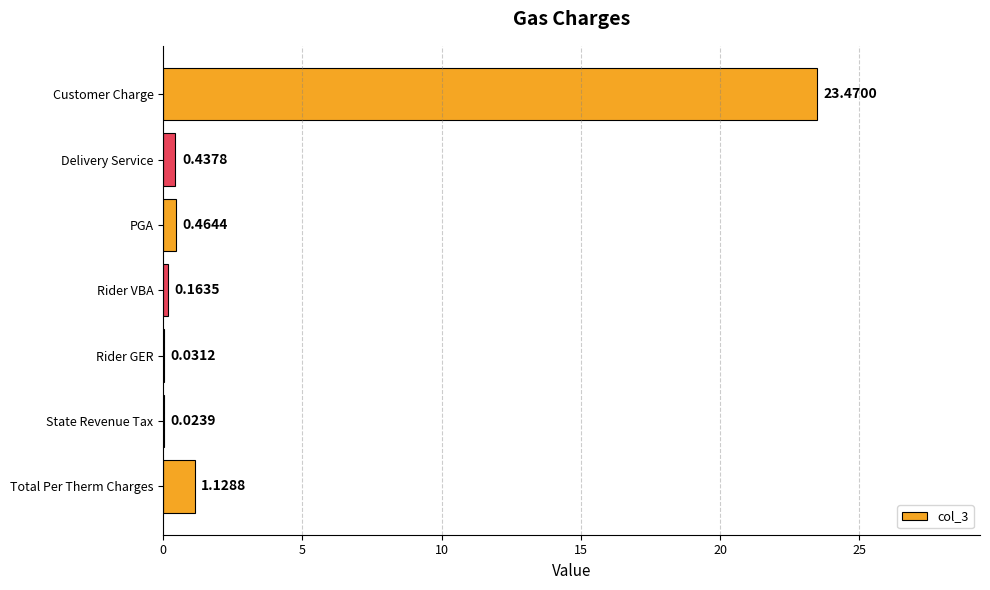

Are the bars grouped side by side (vs. stacked)?

No